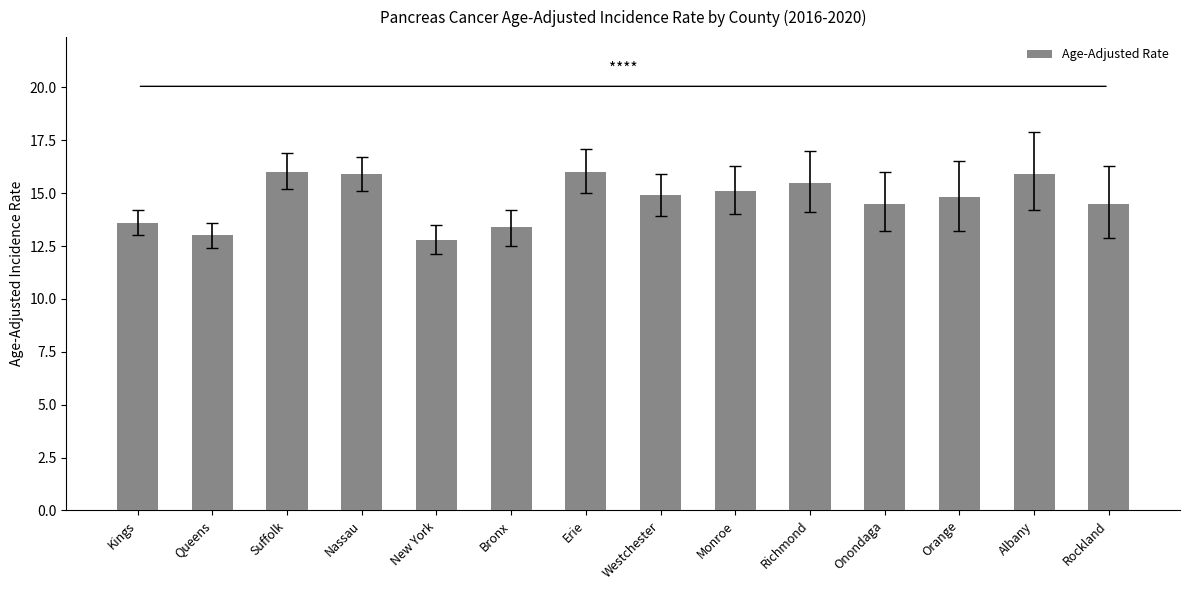

Does the chart contain stacked bars?

No